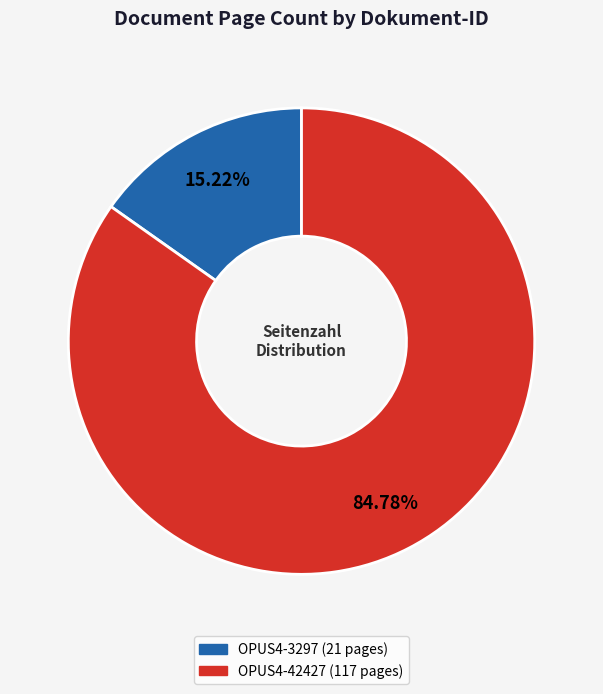

Count the number of slices in the pie.

2